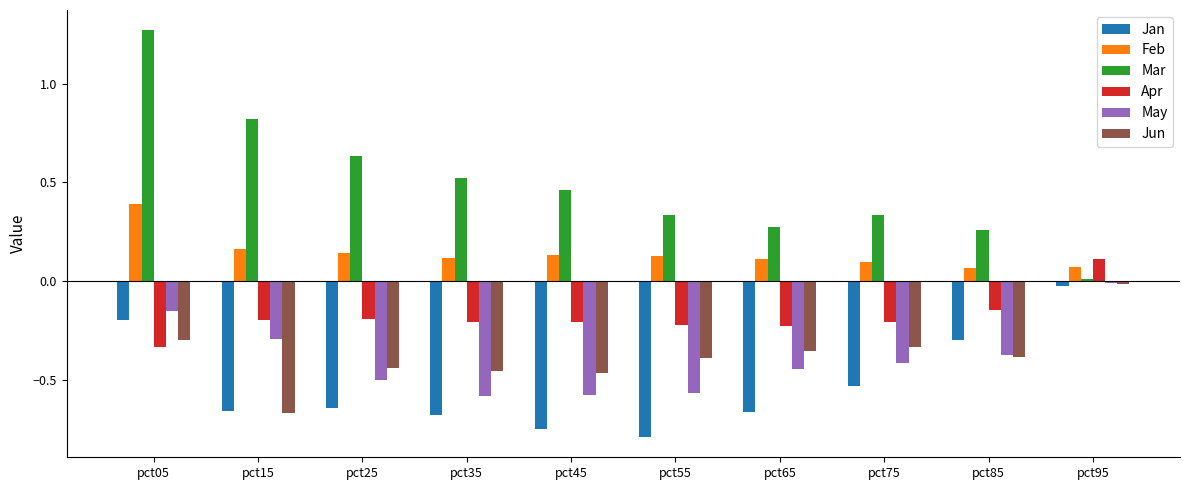

How many series are shown in this chart?

6